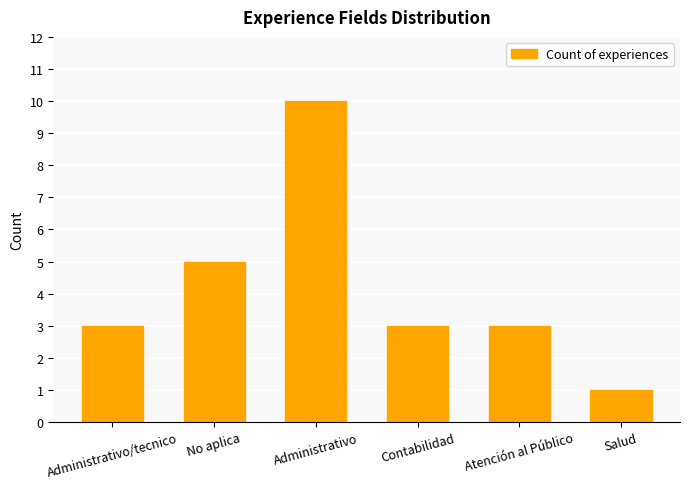

Between Administrativo and Salud, which is larger?

Administrativo